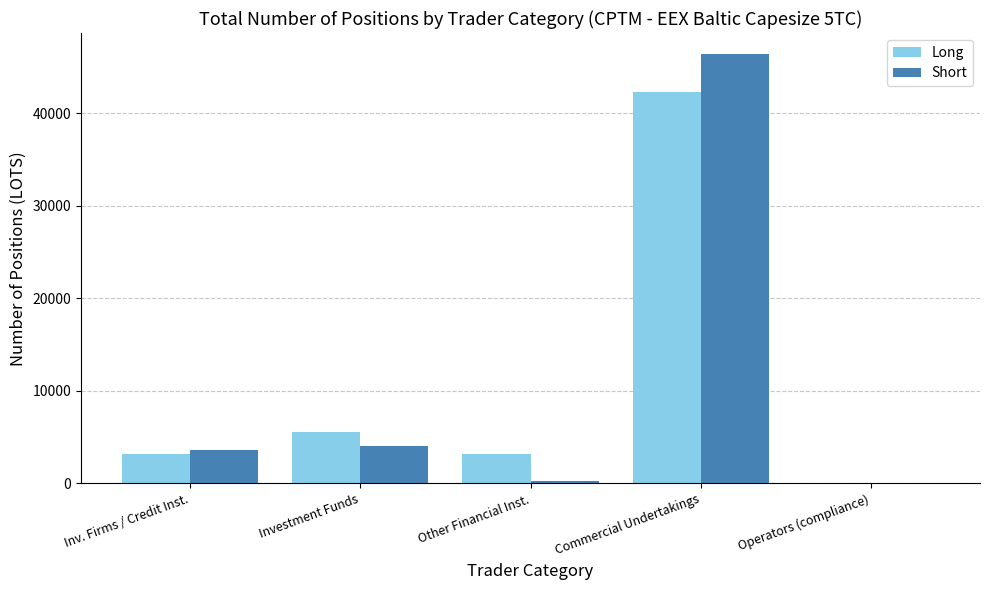

The value of Short at Operators (compliance) is 0.0. True or false?

True